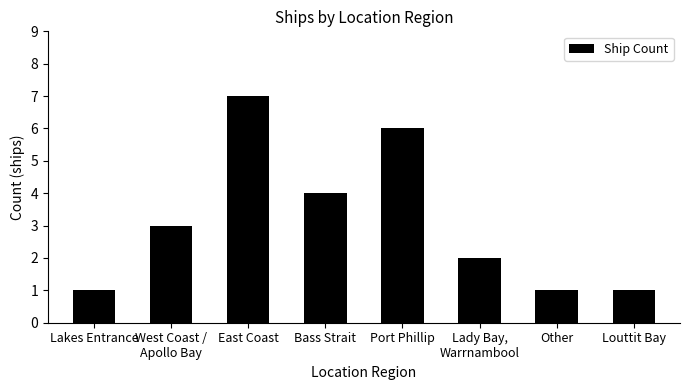

Reading left to right, list all the values displayed in this chart.

Lakes Entrance=1	West Coast /
Apollo Bay=3	East Coast=7	Bass Strait=4	Port Phillip=6	Lady Bay,
Warrnambool=2	Other=1	Louttit Bay=1